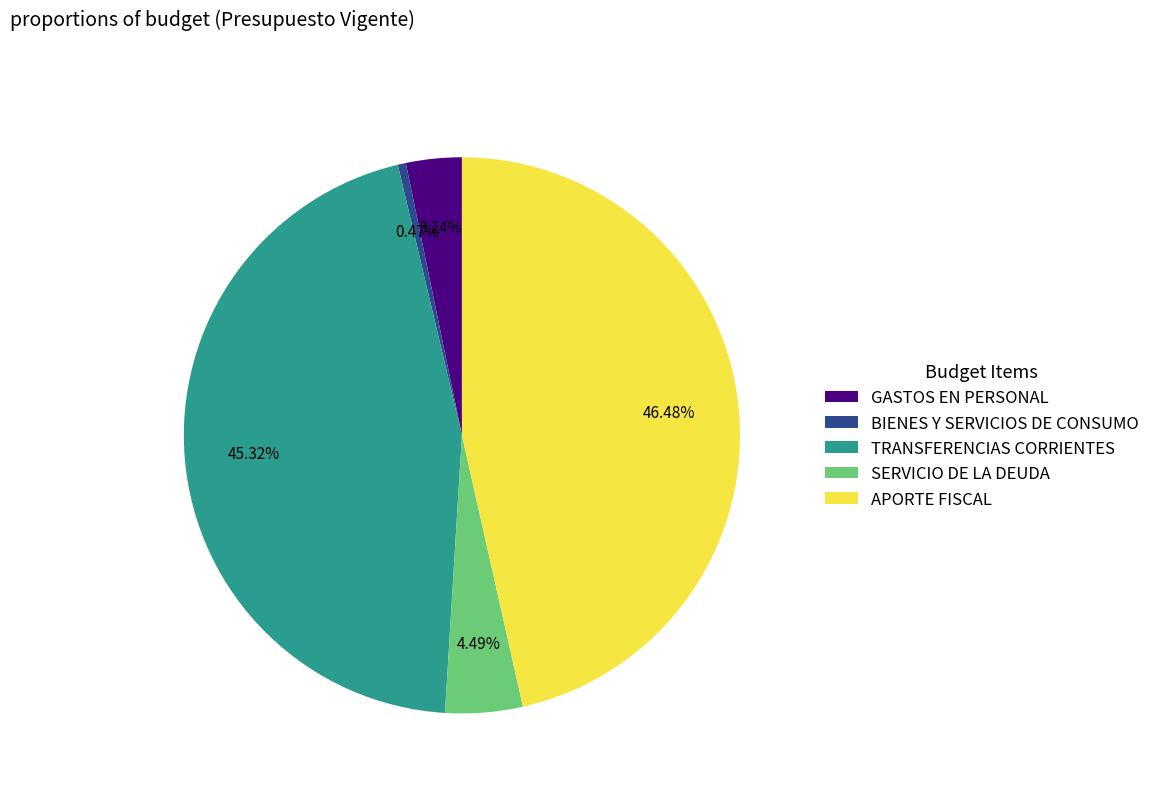

What is the ratio of the value at SERVICIO DE LA DEUDA to the value at GASTOS EN PERSONAL?

1.4